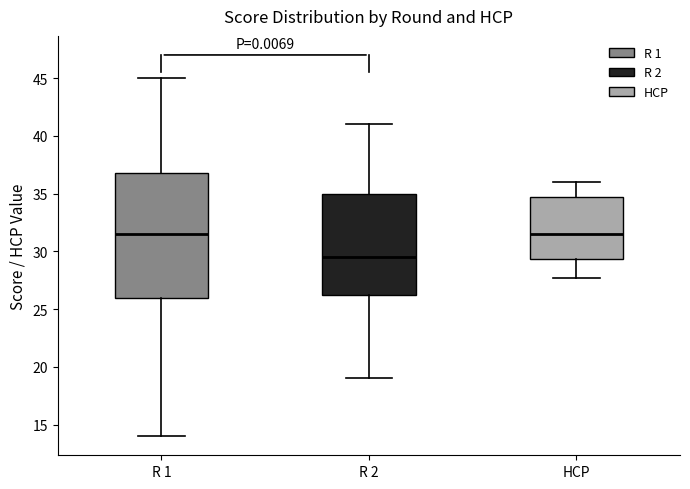

Where does the lower whisker of the box for R 1 end on the y-axis? The values are not printed on the chart, so give them approximately, as read against the axis.

14.0